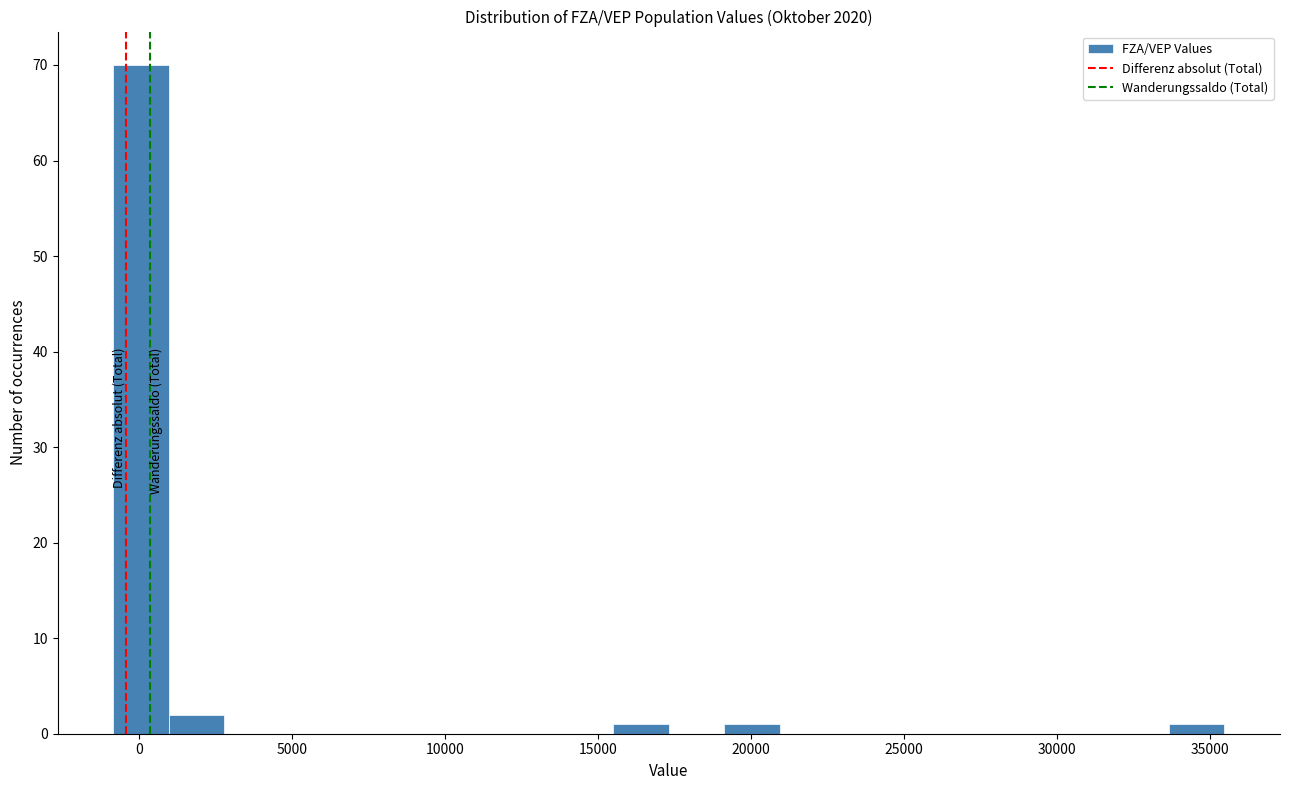

Read against the x-axis, roughly where is the centre of the tallest bar?

0